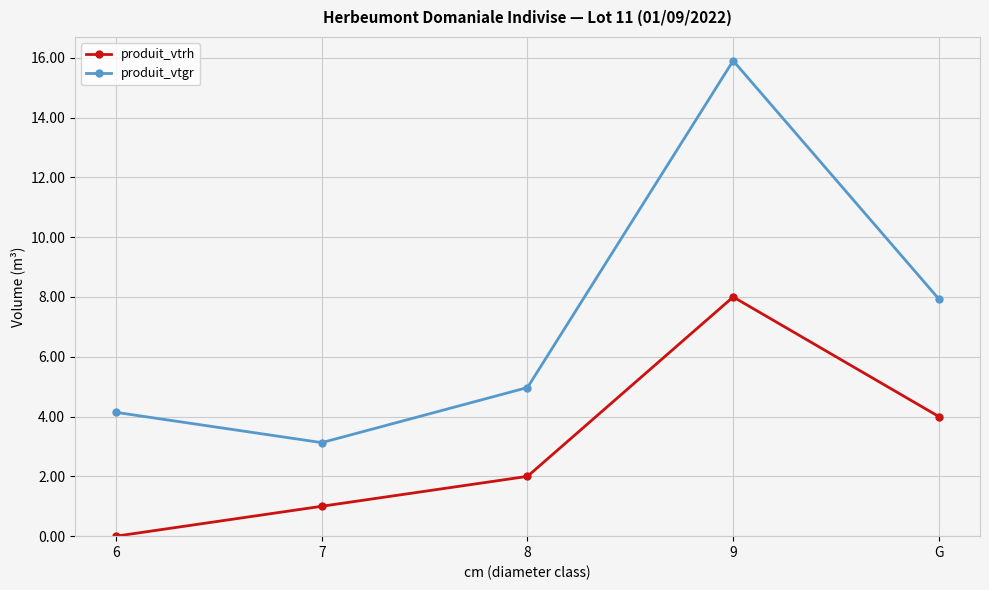

What position from the left is 6?

1